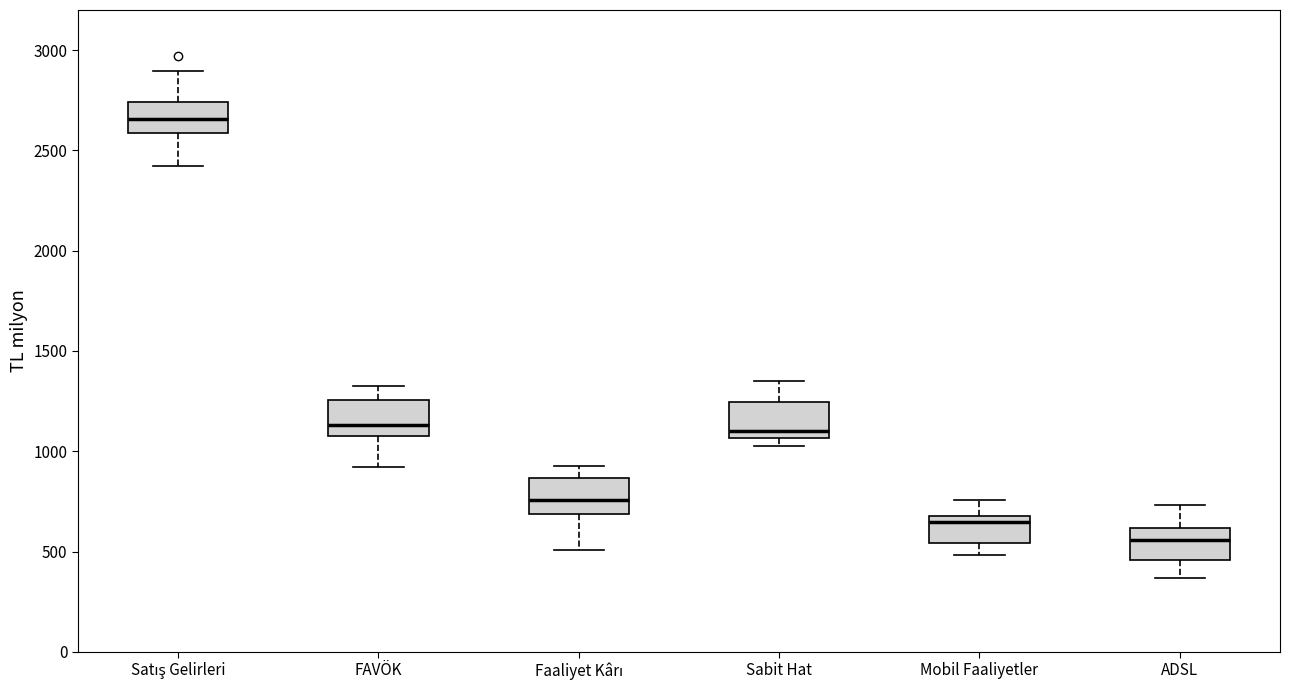

Where does the lower whisker of the box for Satış Gelirleri end on the y-axis? The values are not printed on the chart, so give them approximately, as read against the axis.

2400